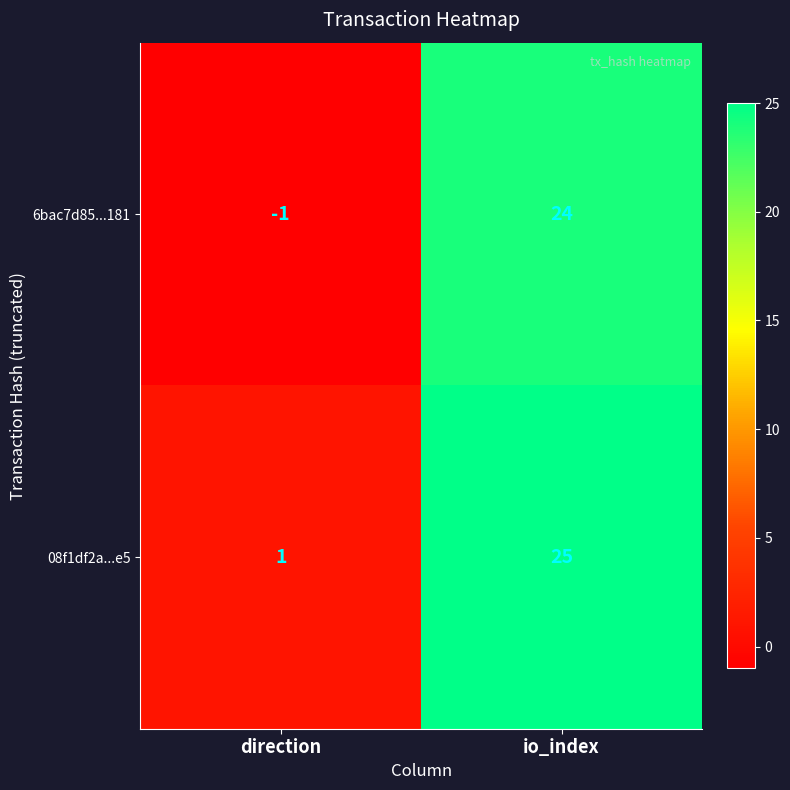

At io_index, list the series in order from smallest to largest.

6bac7d85...181, 08f1df2a...e5